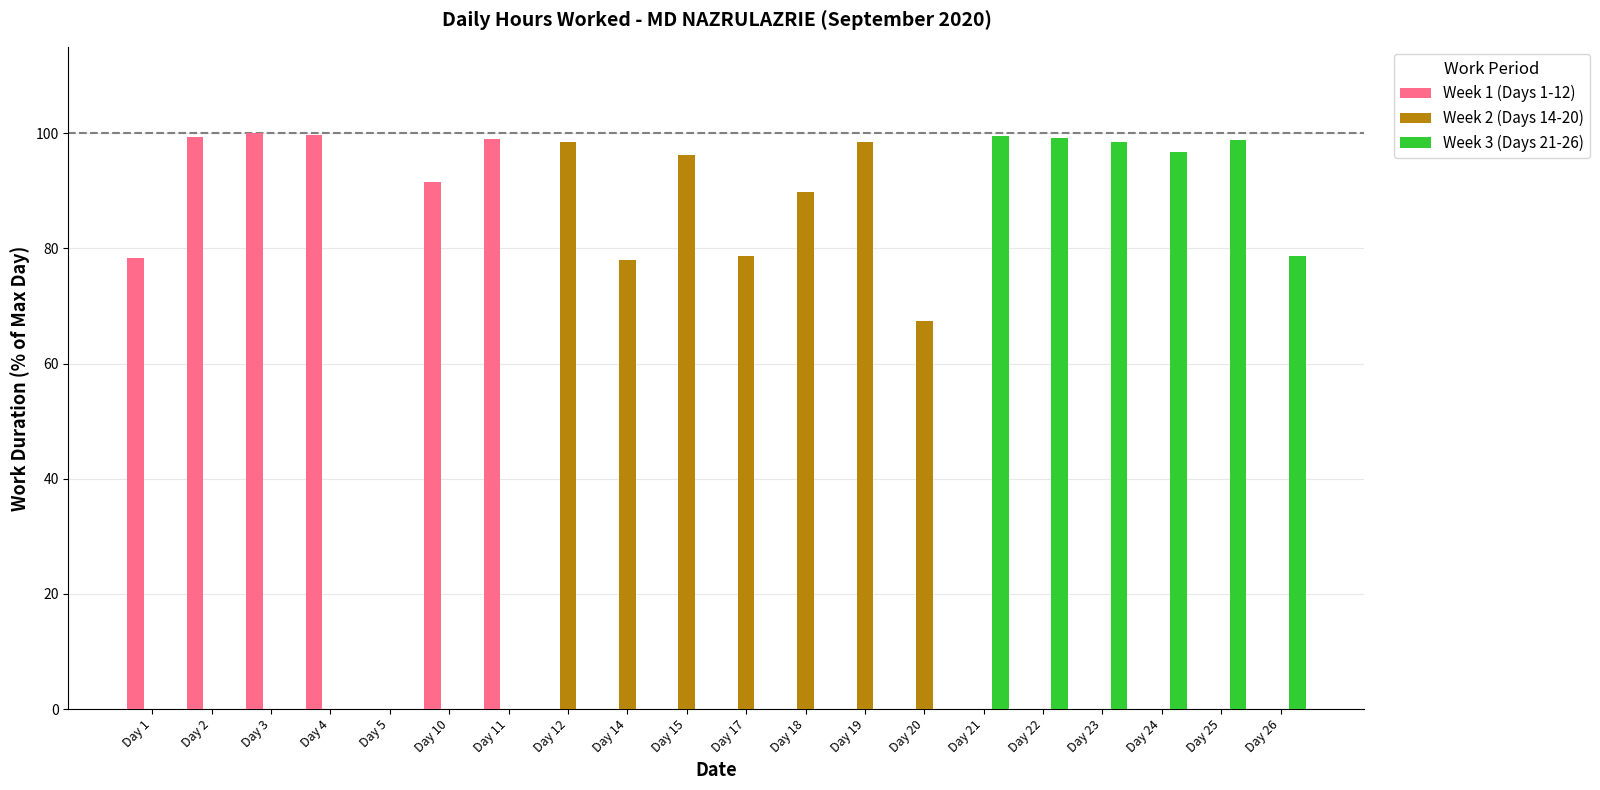

Which series changed the most between Day 1 and Day 11?

Week 1 (Days 1-12)